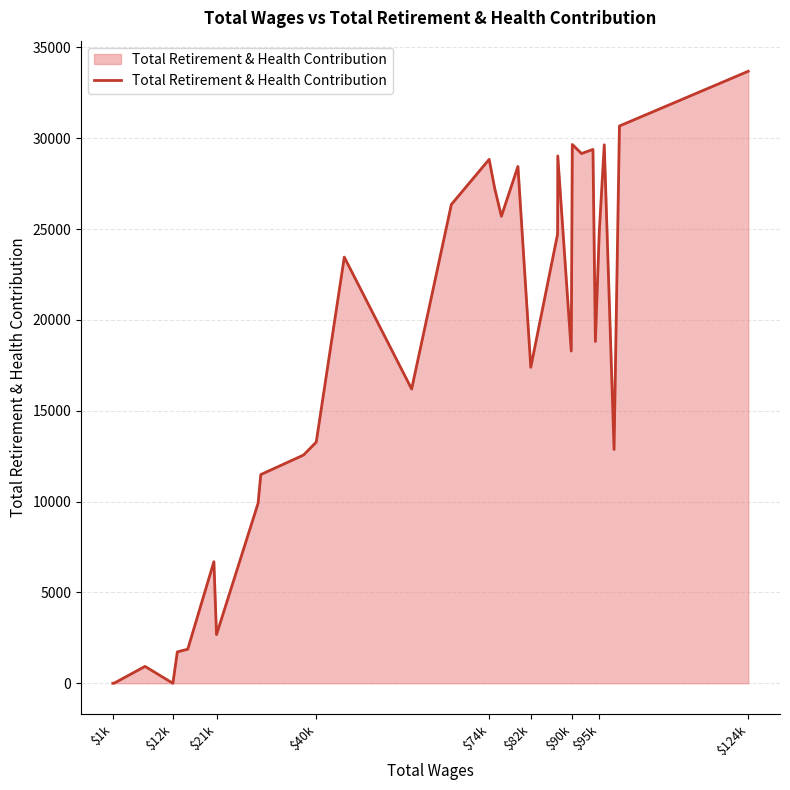

Does the chart have visible grid lines?

Yes